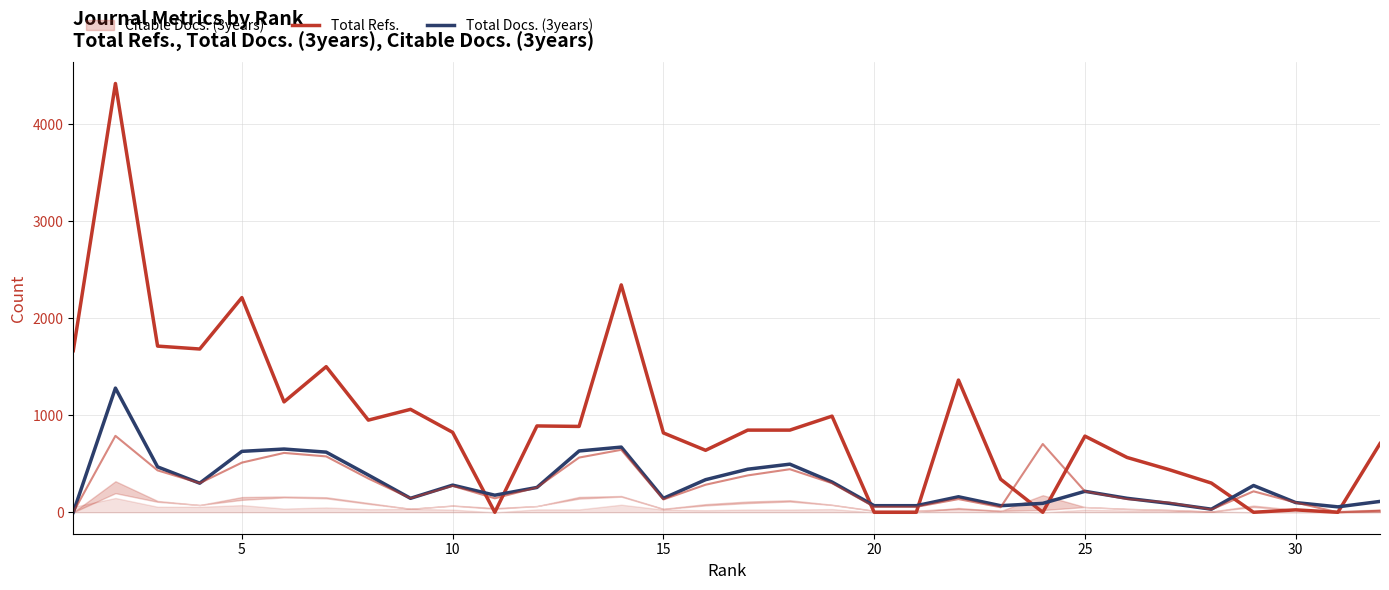

Reading left to right, transcribe all the data shown in this chart.

Total Refs.: 1666	4420	1713	1683	2213	1138	1501	950	1061	824	0	890	885	2344	818	639	847	847	991	0	0	1363	341	0	785	565	439	301	0	25	0	708
Total Docs. (3years): 0	1280	468	300	628	652	620	384	144	280	176	256	632	672	144	336	444	496	312	68	68	160	68	92	216	144	92	32	276	100	56	112